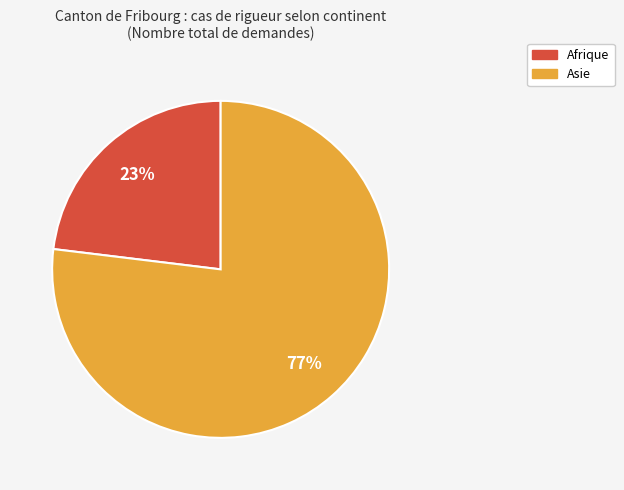

To the nearest percent, what is the difference between the largest and smallest slice percentages?

54%